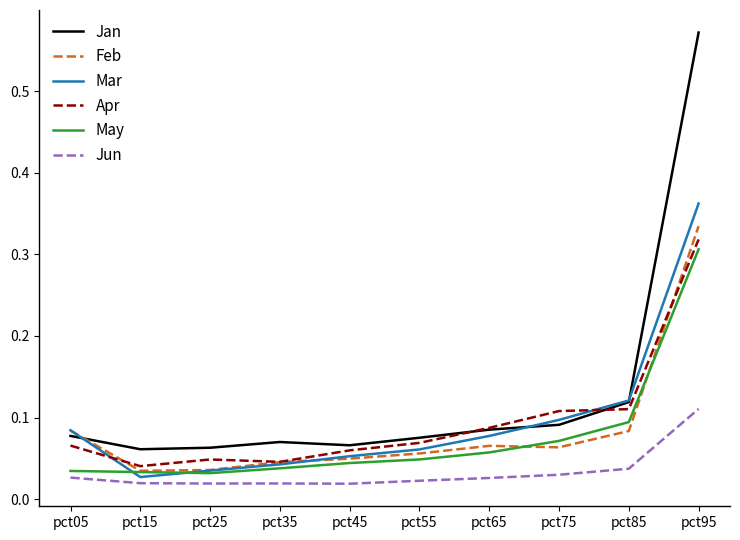

Which series has the largest total across all categories?

Jan